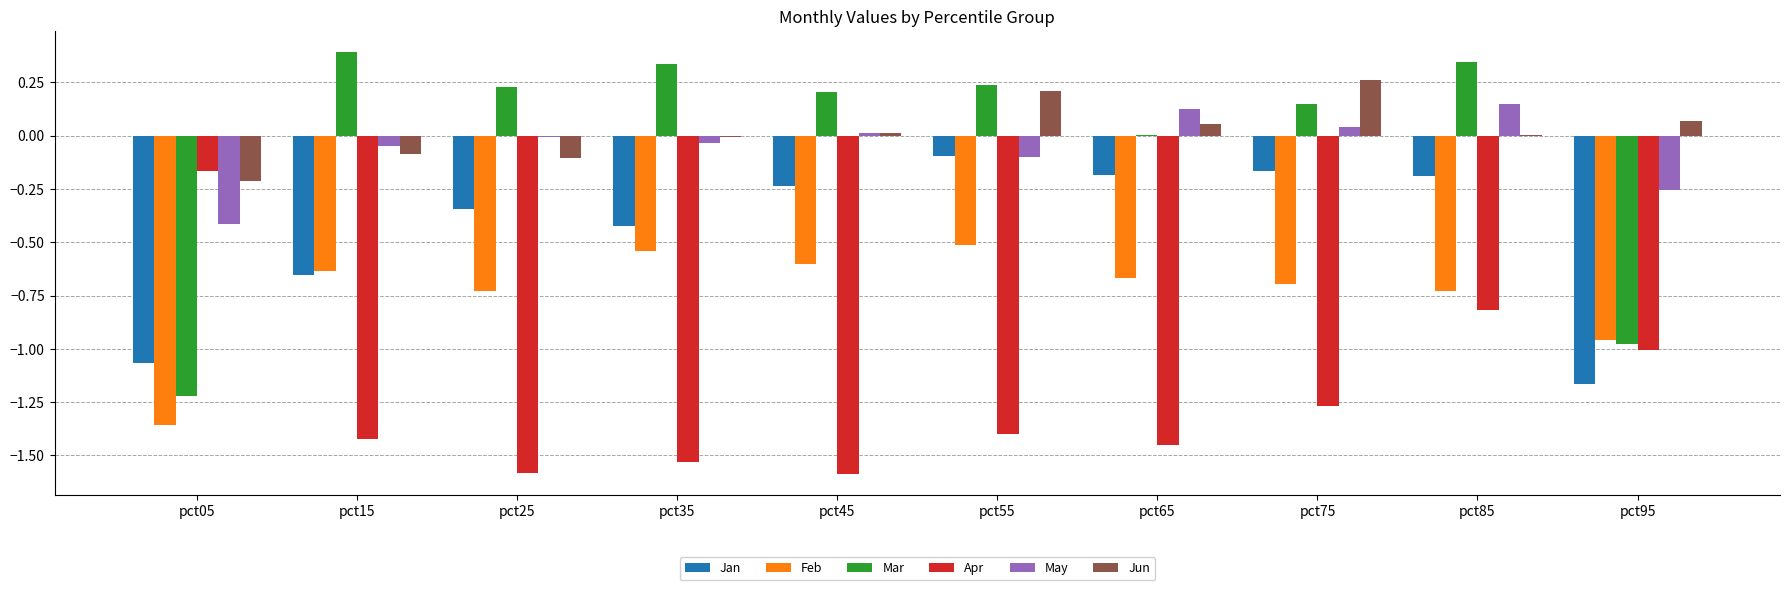

The value of Feb at pct85 is -0.7. True or false?

True